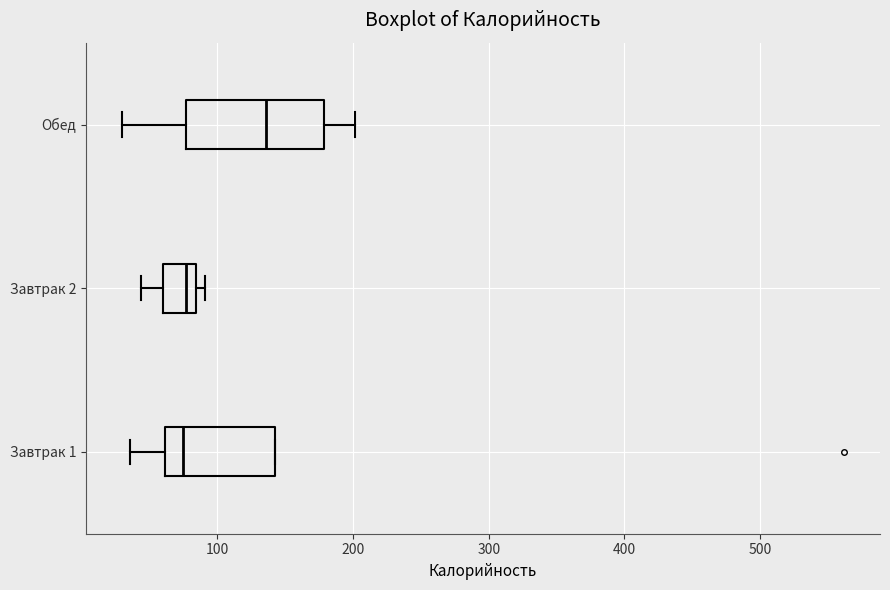

Where is the left edge of the box for Завтрак 1 on the x-axis? The values are not printed on the chart, so give them approximately, as read against the axis.

60